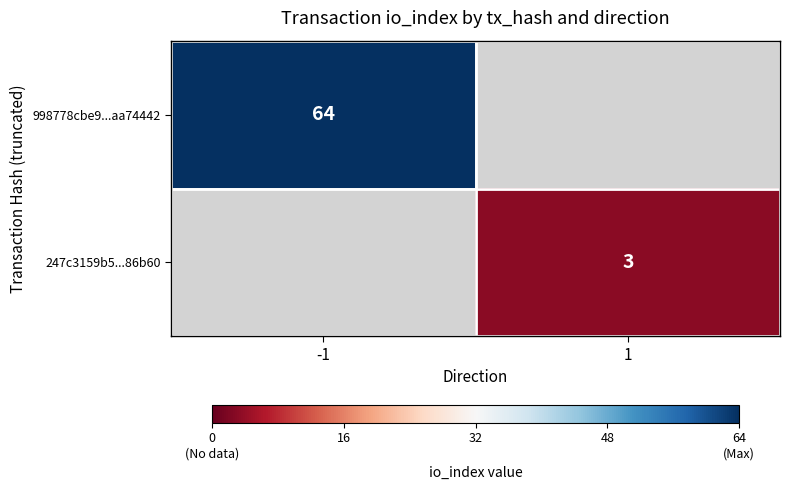

The 998778cbe9...aa74442 series shows 64 at -1. True or false?

True